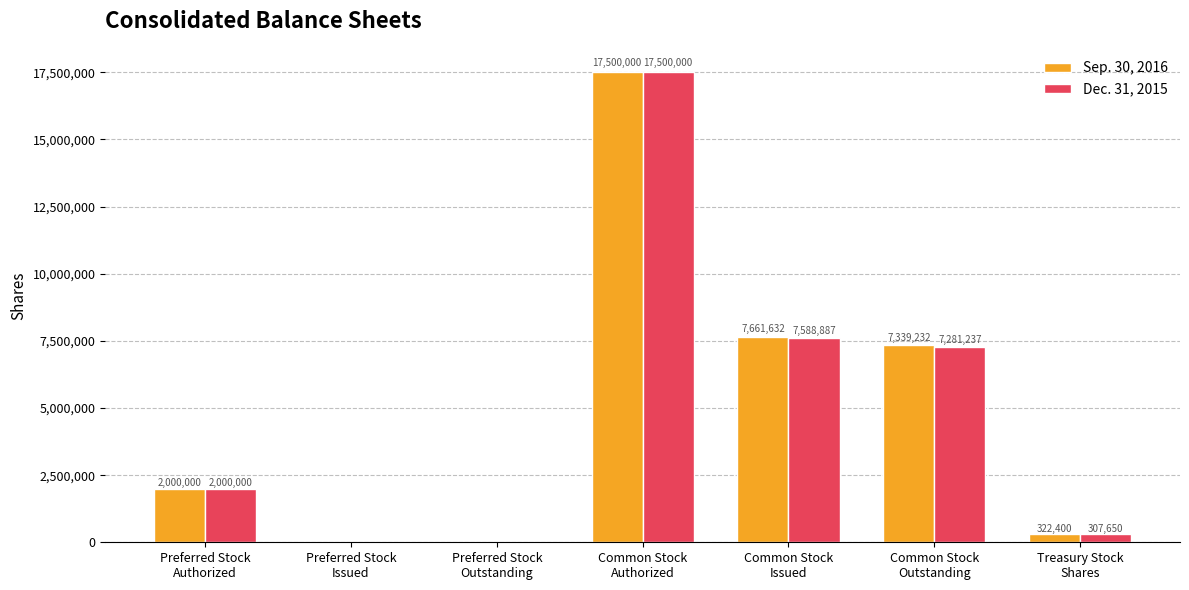

Which series has the largest total across all categories?

Sep. 30, 2016